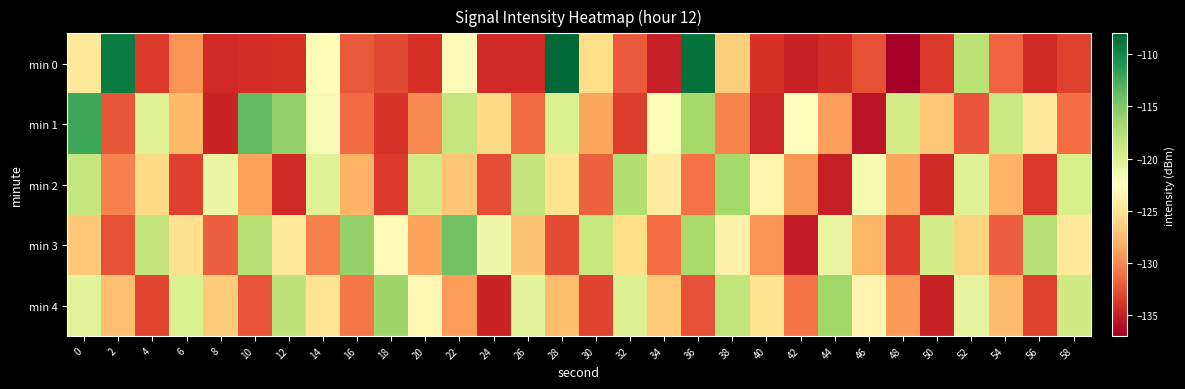

Which has a higher value, 14 or 52?

52